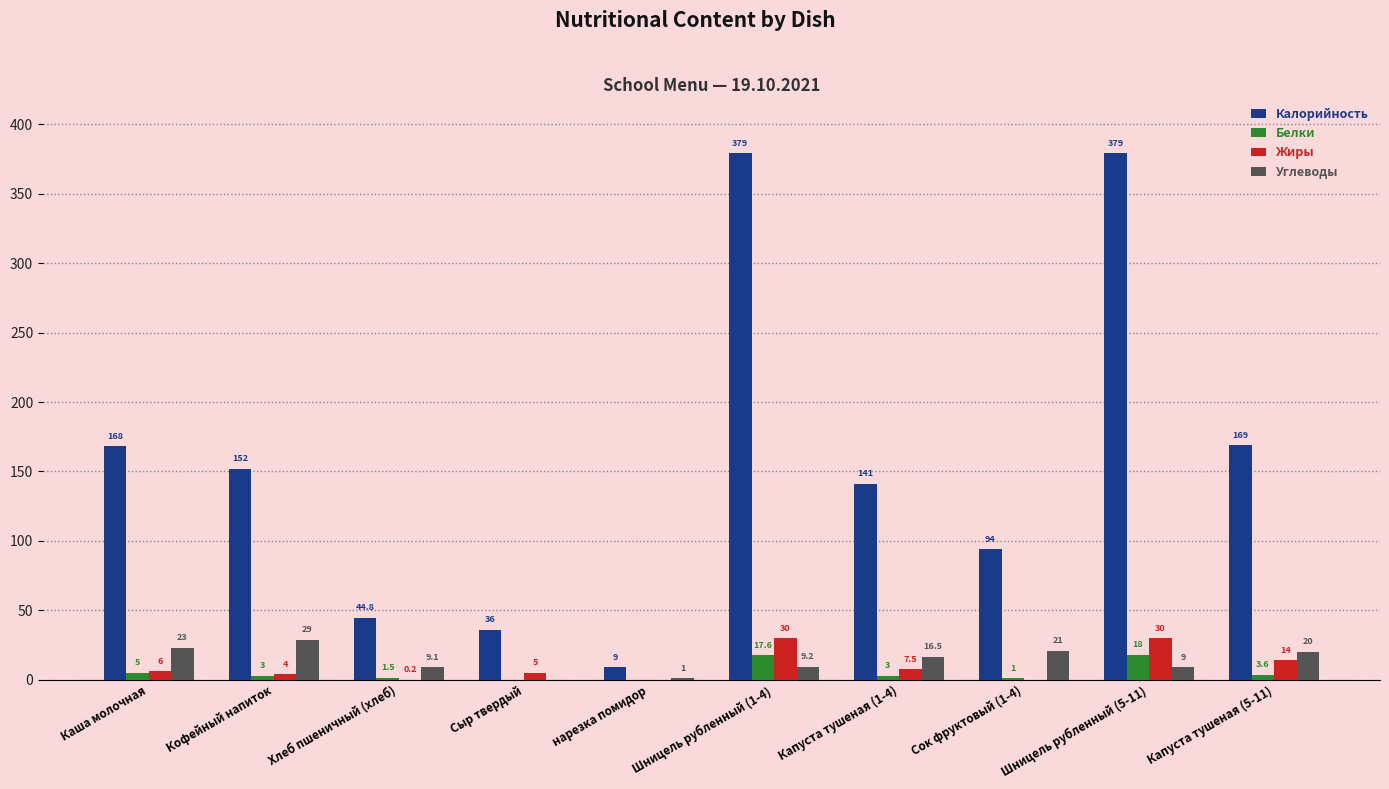

Are the bars grouped side by side (vs. stacked)?

Yes